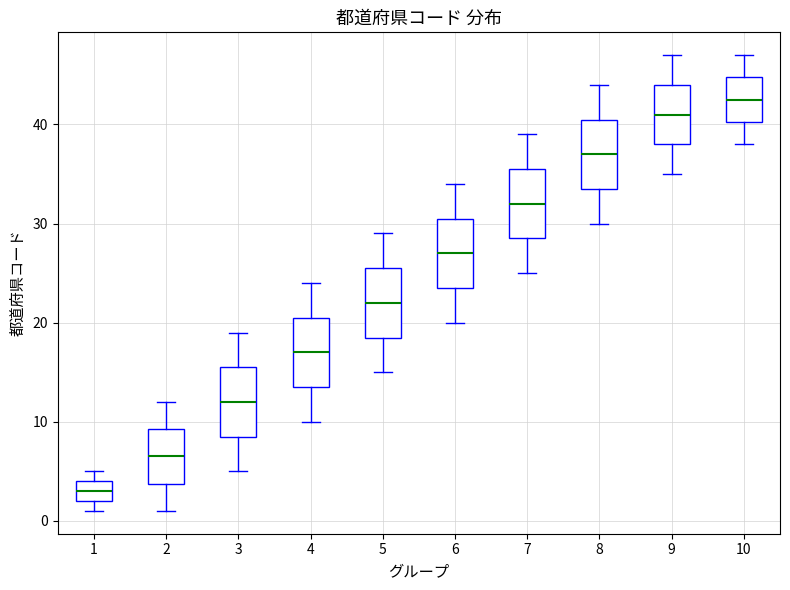

Reading left to right, read every box against the y-axis: the position of its median line, the range the box covers, and the ends of its whiskers. The values are not printed on the chart, so give them approximately, as read against the axis.

1: median 3, box 2 to 4, whiskers 1 to 5
2: median 7, box 4 to 9, whiskers 1 to 12
3: median 12, box 9 to 16, whiskers 5 to 19
4: median 17, box 14 to 21, whiskers 10 to 24
5: median 22, box 19 to 26, whiskers 15 to 29
6: median 27, box 24 to 31, whiskers 20 to 34
7: median 32, box 29 to 36, whiskers 25 to 39
8: median 37, box 34 to 41, whiskers 30 to 44
9: median 41, box 38 to 44, whiskers 35 to 47
10: median 43, box 40 to 45, whiskers 38 to 47